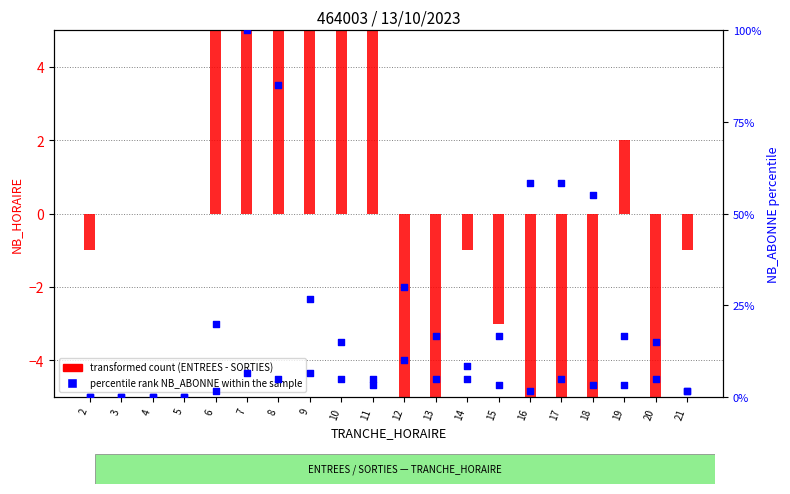

At which category is the sum across all series the highest?

7